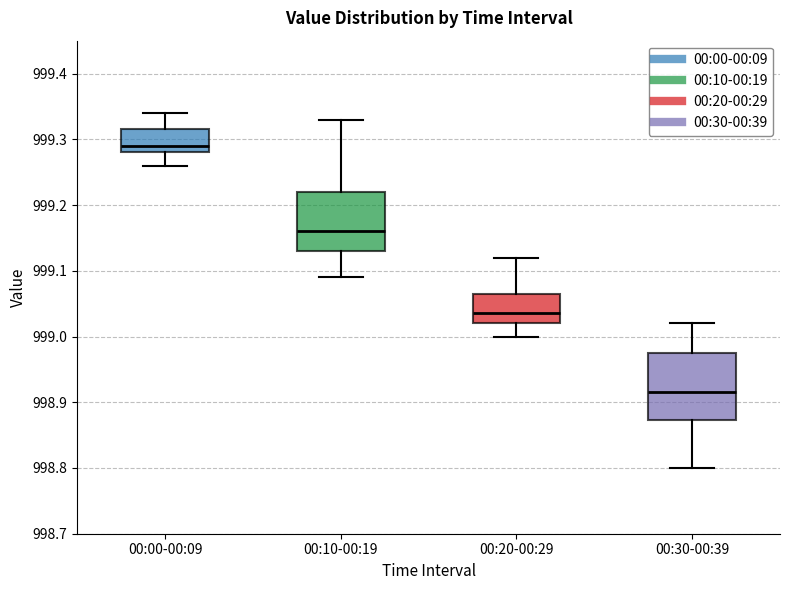

Where is the lower edge of the box for 00:00-00:09 on the y-axis? The values are not printed on the chart, so give them approximately, as read against the axis.

999.28